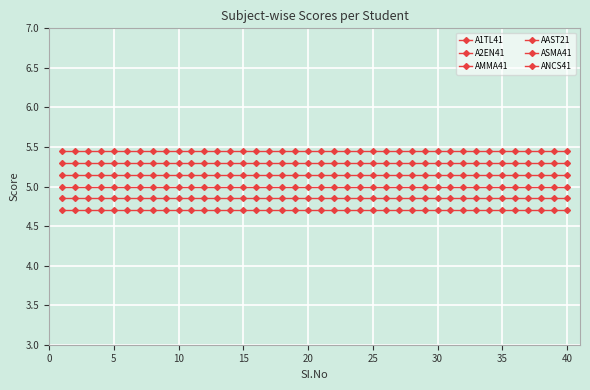

List the series in order of their peak value, highest first.

ANCS41, AMMA41, A2EN41, A1TL41, AAST21, ASMA41